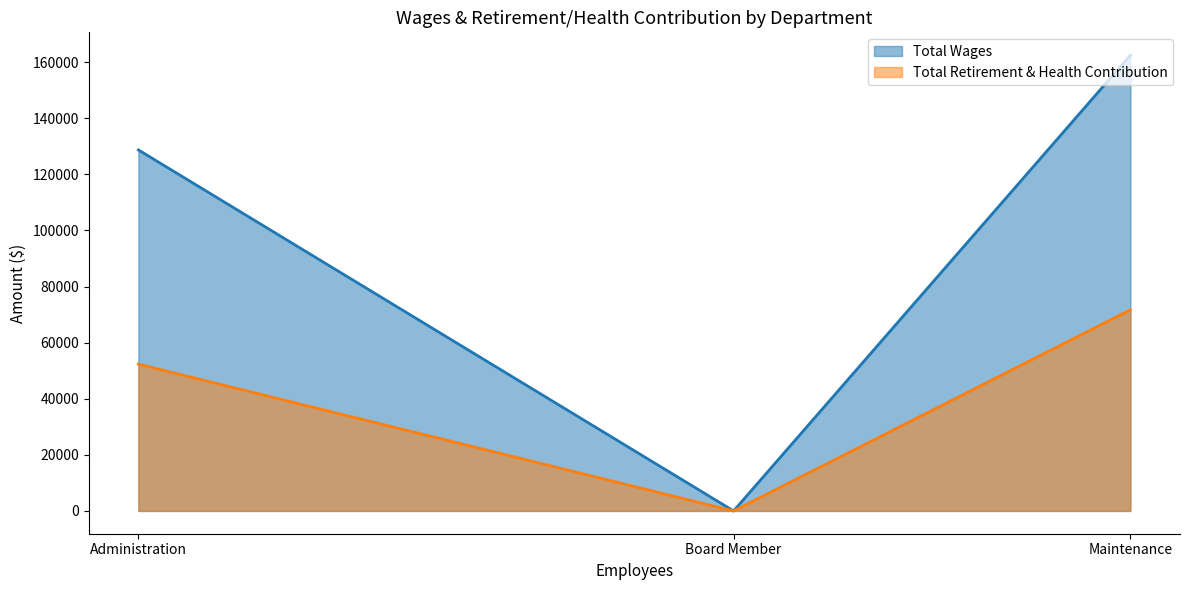

Rank the series by their maximum value, from lowest to highest.

Total Retirement & Health Contribution, Total Wages